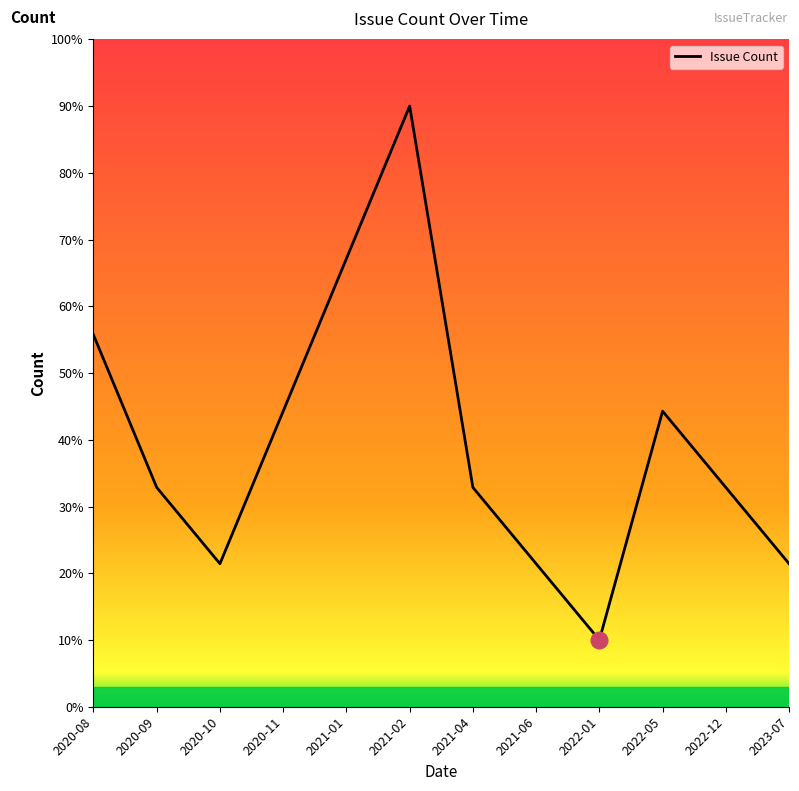

What is the greatest value displayed?

9.0